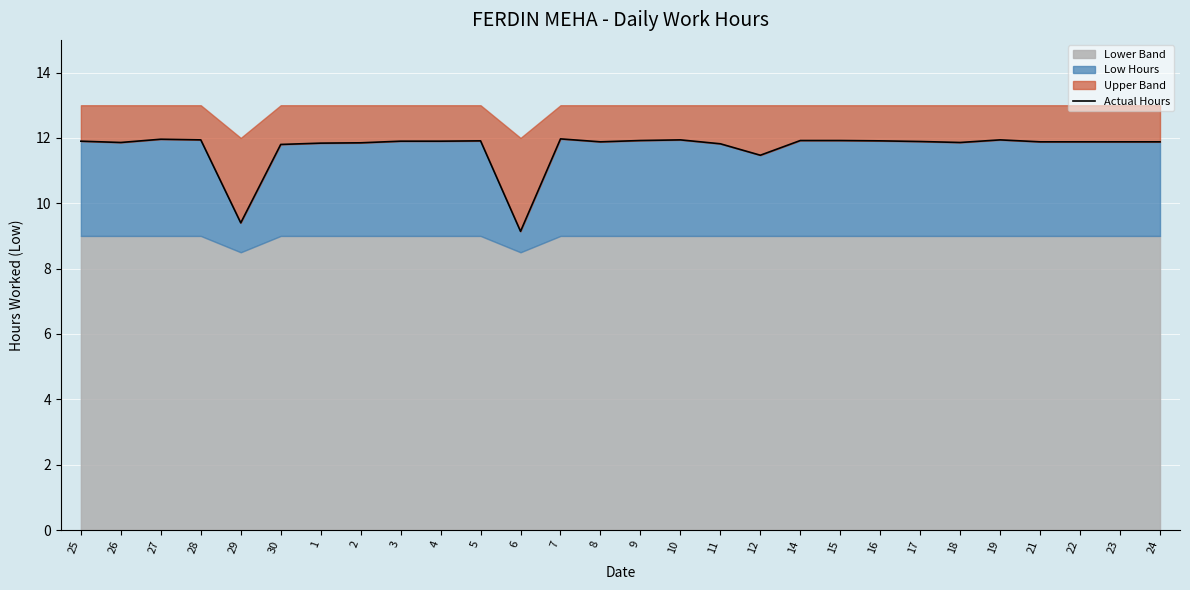

Between 7 and 8, which is larger?

7